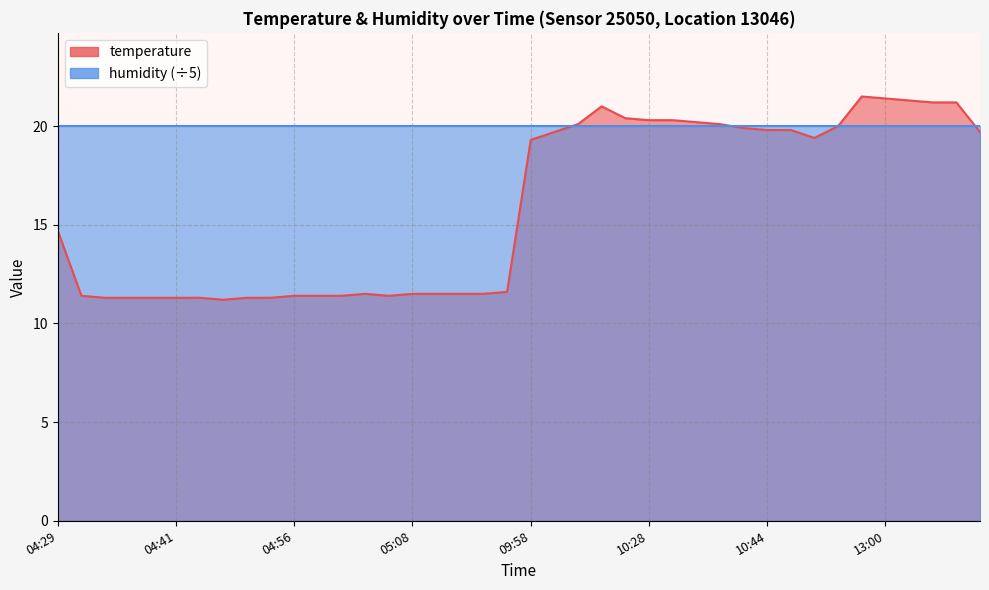

Does the chart have visible grid lines?

Yes